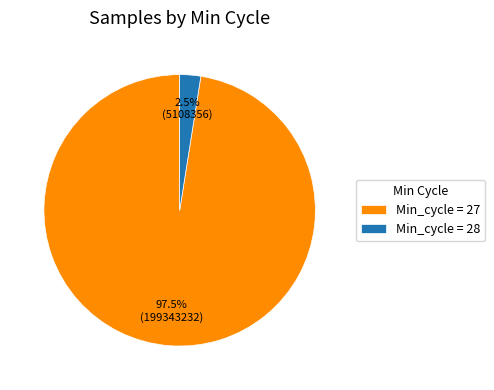

Combined, do Min_cycle = 27 and Min_cycle = 28 account for over 50%?

Yes